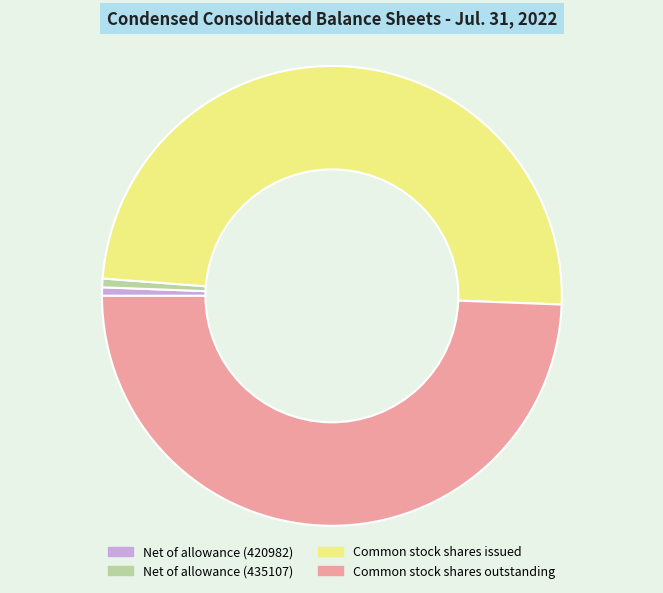

Does any single category account for the majority?

No